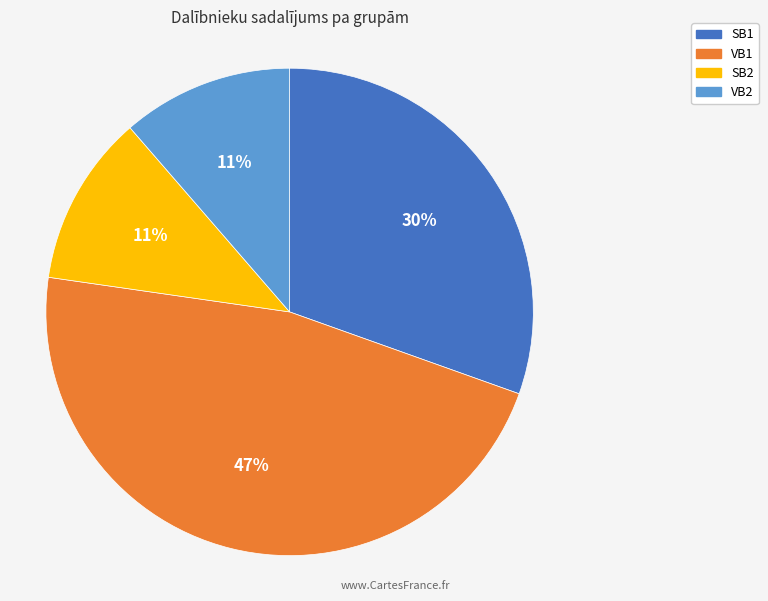

To the nearest percent, what is the difference between the SB1 and SB2 slice percentages?

19%